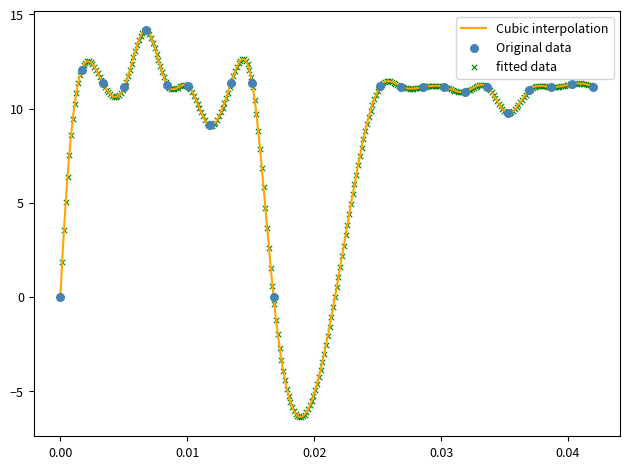

What is the highest value of the Cubic interpolation series?

14.2